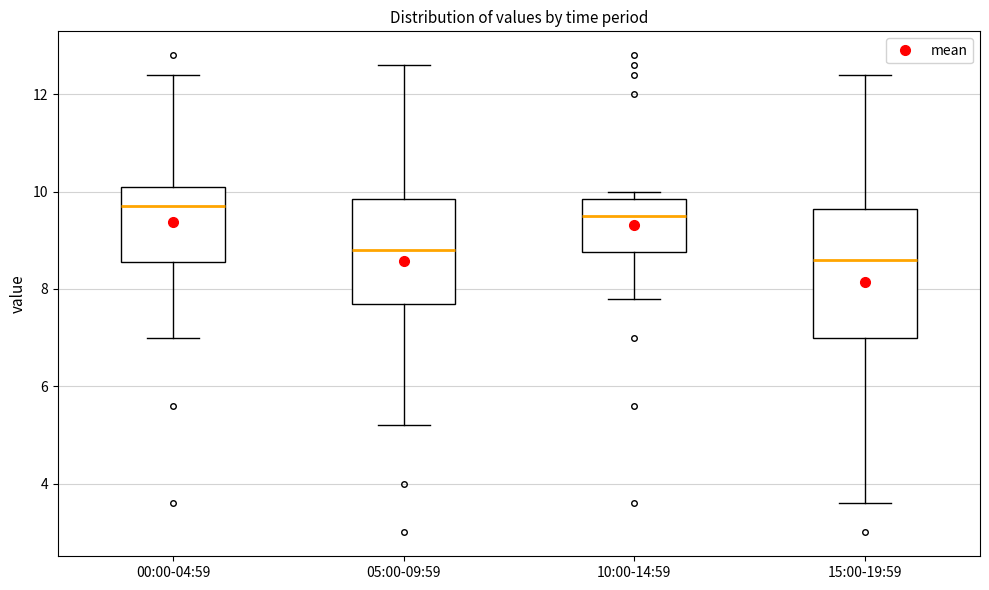

Reading left to right, transcribe this box plot: for each box, give where its median line is, the range the box spans, and where its two whiskers end, as read against the y-axis. The values are not printed on the chart, so give them approximately, as read against the axis.

00:00-04:59: median 9.8, box 8.6 to 10.2, whiskers 7.0 to 12.4
05:00-09:59: median 8.8, box 7.8 to 9.8, whiskers 5.2 to 12.6
10:00-14:59: median 9.6, box 8.8 to 9.8, whiskers 7.8 to 10.0
15:00-19:59: median 8.6, box 7.0 to 9.6, whiskers 3.6 to 12.4